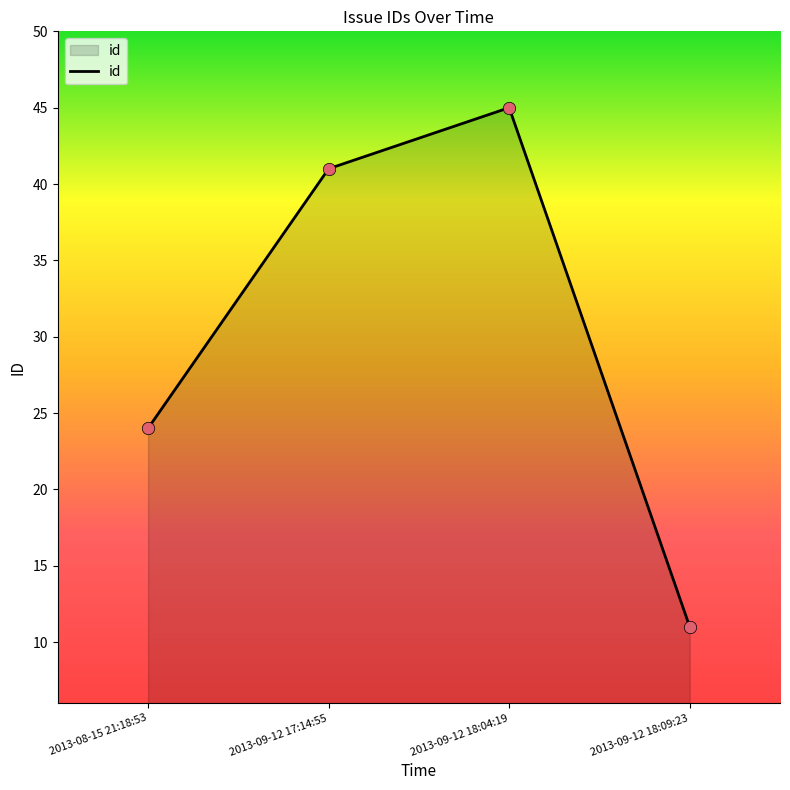

What is the change in value from 2013-08-15 21:18:53 to 2013-09-12 18:04:19?

+21